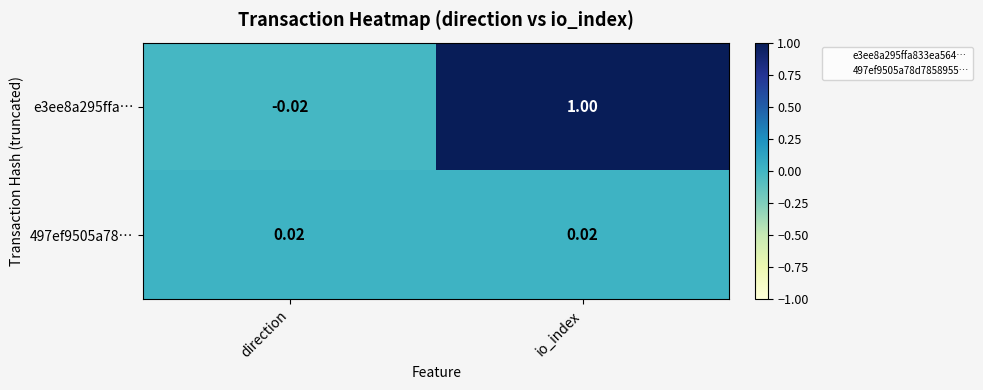

Is the value of 497ef9505a78… at direction greater than the value of e3ee8a295ffa… at direction?

Yes